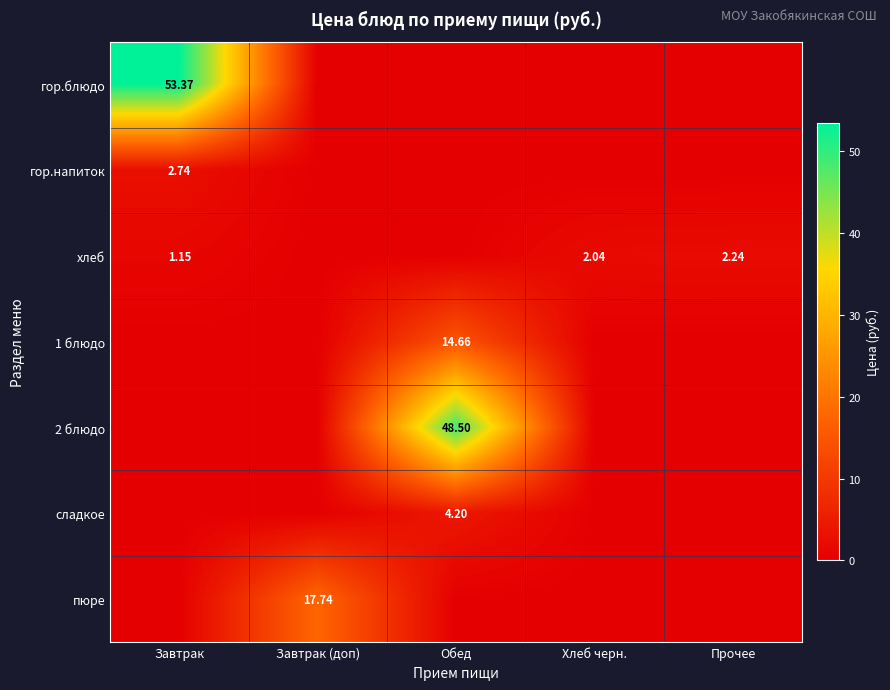

Is the value of сладкое at Завтрак (доп) greater than the value of 2 блюдо at Прочее?

No